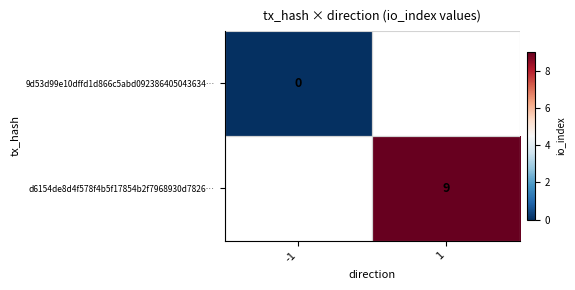

Is the value of 9d53d99e10dffd1d866c5abd092386405043634… at -1 greater than the value of d6154de8d4f578f4b5f17854b2f7968930d7826… at 1?

No